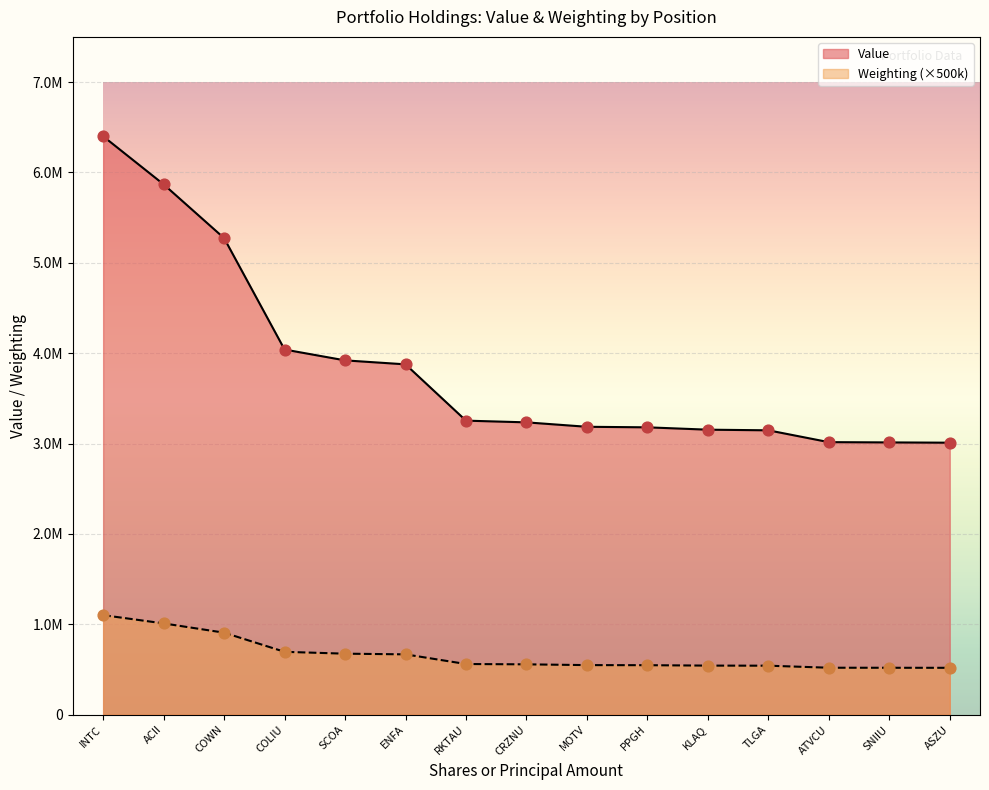

Which series contains the lowest Y value?

Weighting